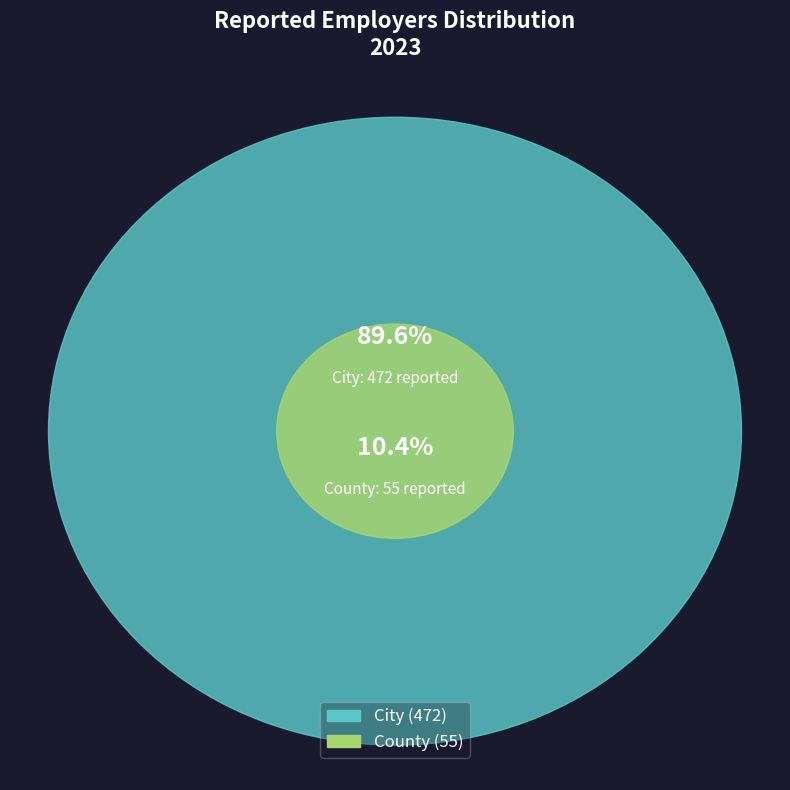

How many slices are in this pie chart?

2